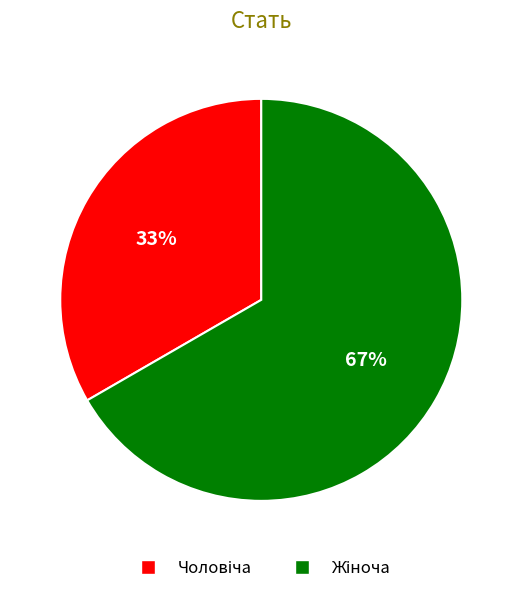

To the nearest percent, what is the average slice percentage?

50%